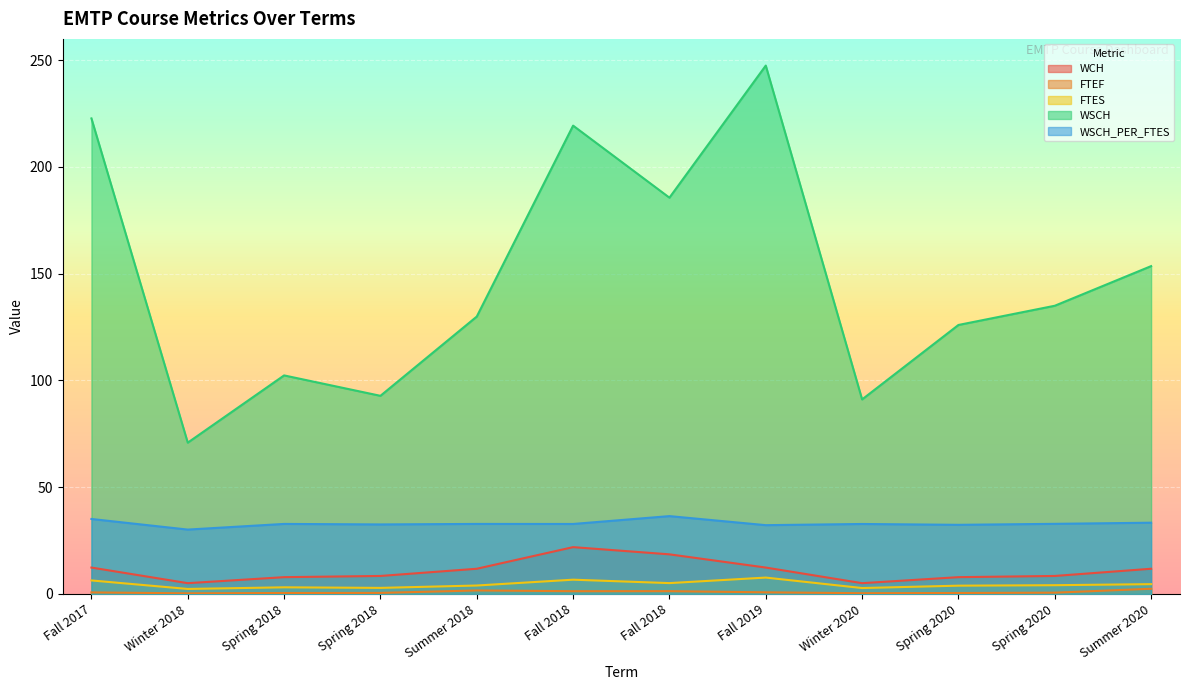

What is the total value across all series at Fall 2018?

282.1